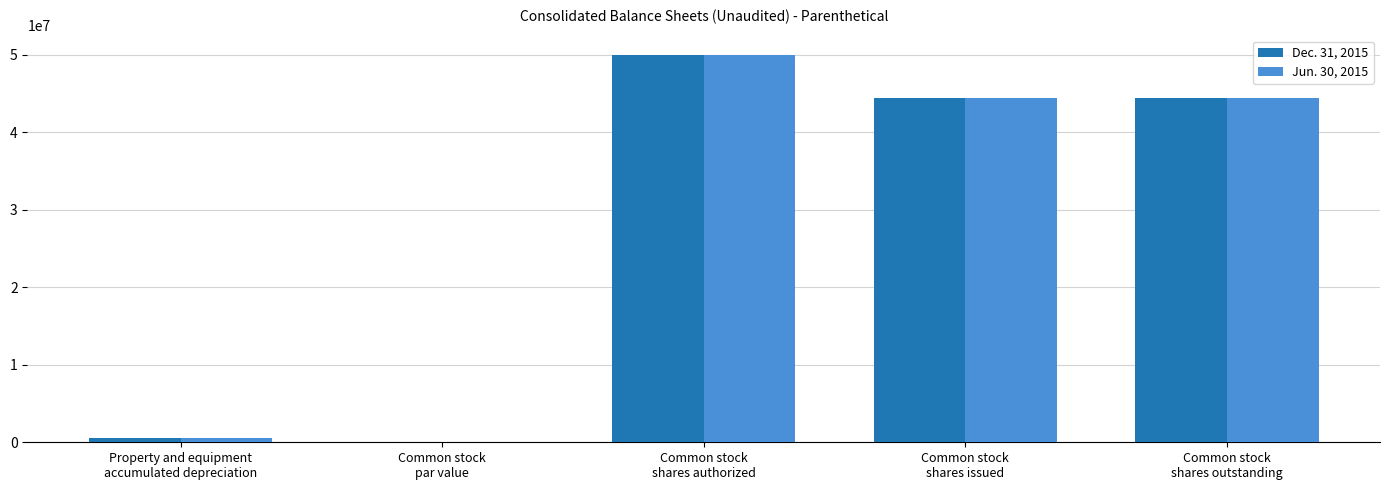

Count the number of data series in this chart.

2